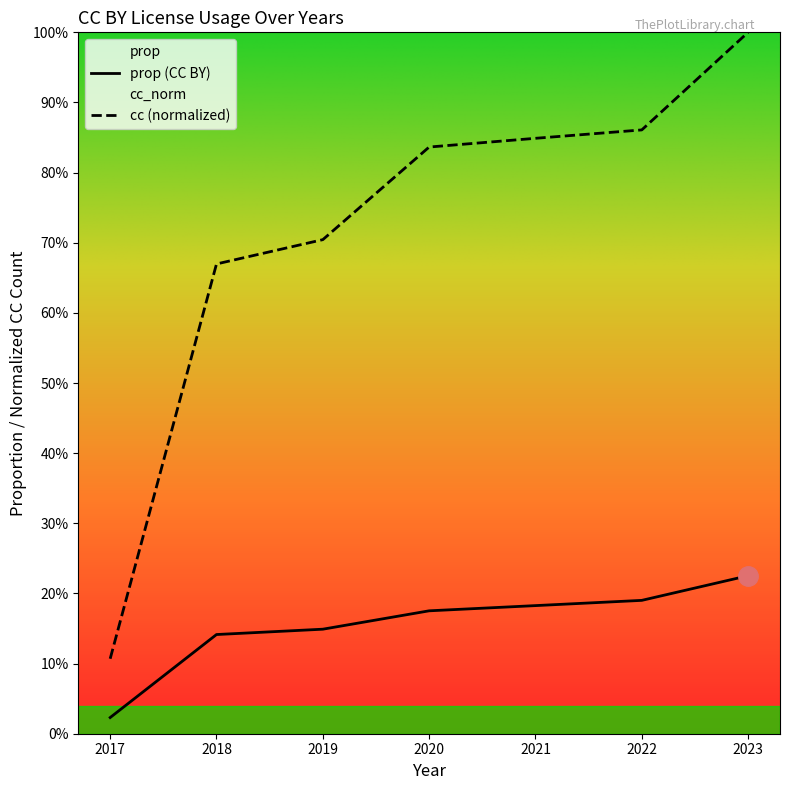

Is it true that prop equals 0.2 at 2020?

True